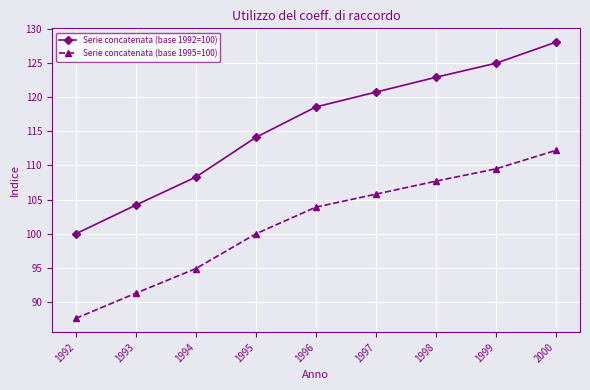

True or false: Serie concatenata (base 1992=100) and Serie concatenata (base 1995=100) intersect in this chart.

False